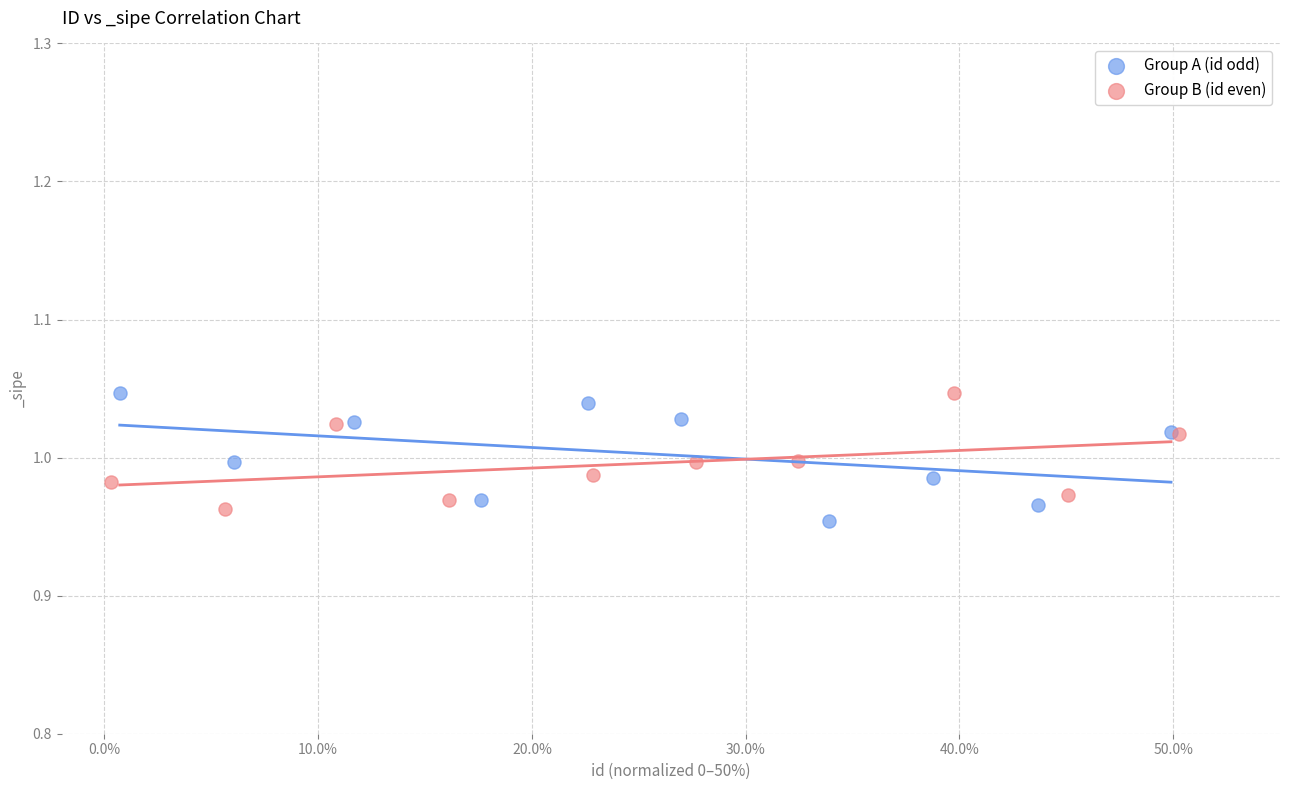

What are all the series names shown in the legend?

Group A (id odd), Group B (id even)